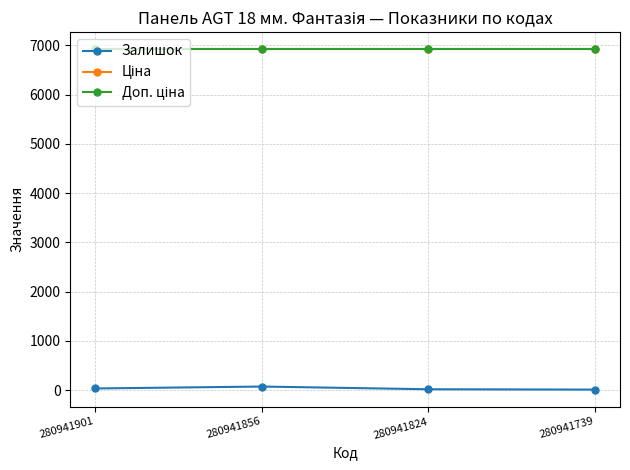

Is this an area chart (filled region under the line)?

No